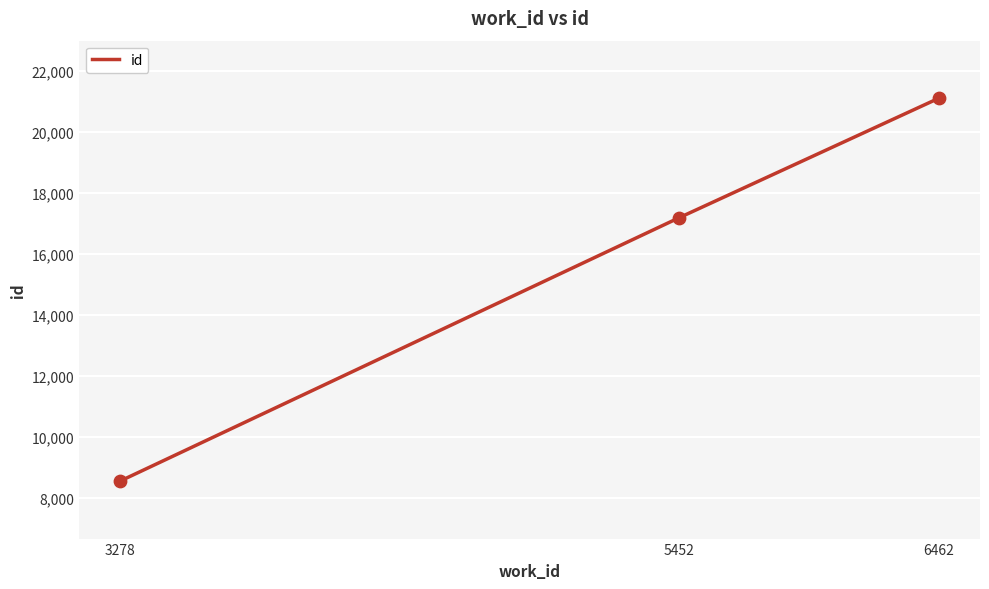

Approximately how many times larger is the value at 3278 compared to 5452?

0.5